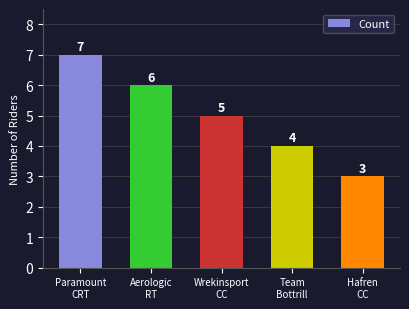

Where is the data nearest to the value 5?

Wrekinsport
CC